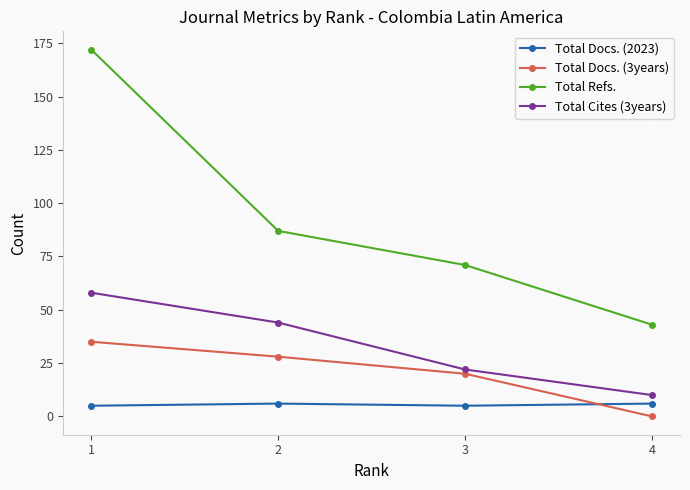

Reading left to right, extract all data points from this chart.

Total Docs. (2023): 1=5	2=6	3=5	4=6
Total Docs. (3years): 1=35	2=28	3=20	4=0
Total Refs.: 1=172	2=87	3=71	4=43
Total Cites (3years): 1=58	2=44	3=22	4=10